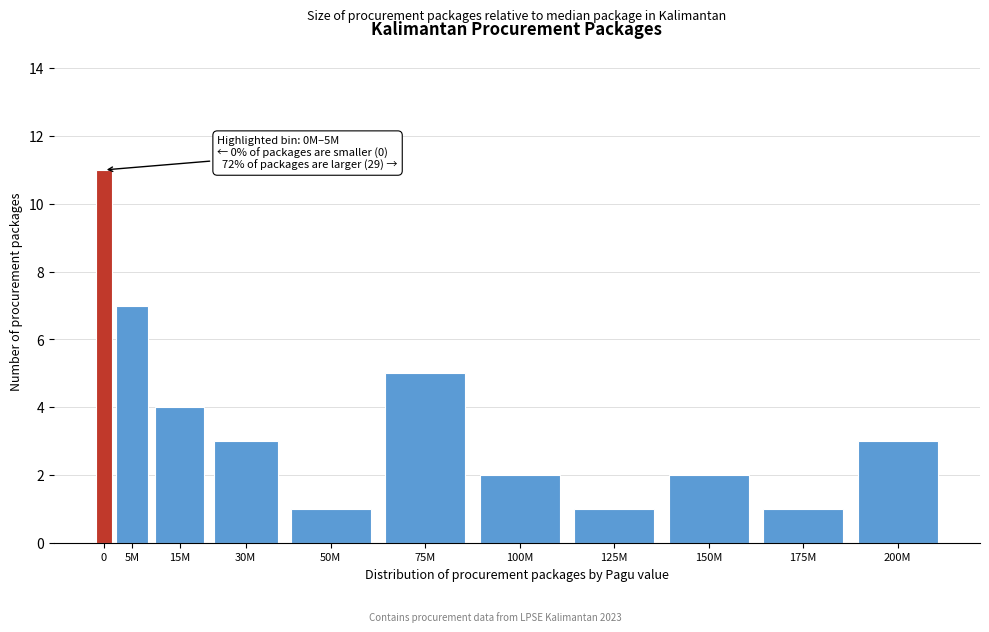

Reading left to right, transcribe all the data shown in this chart.

11	7	4	3	1	5	2	1	2	1	3